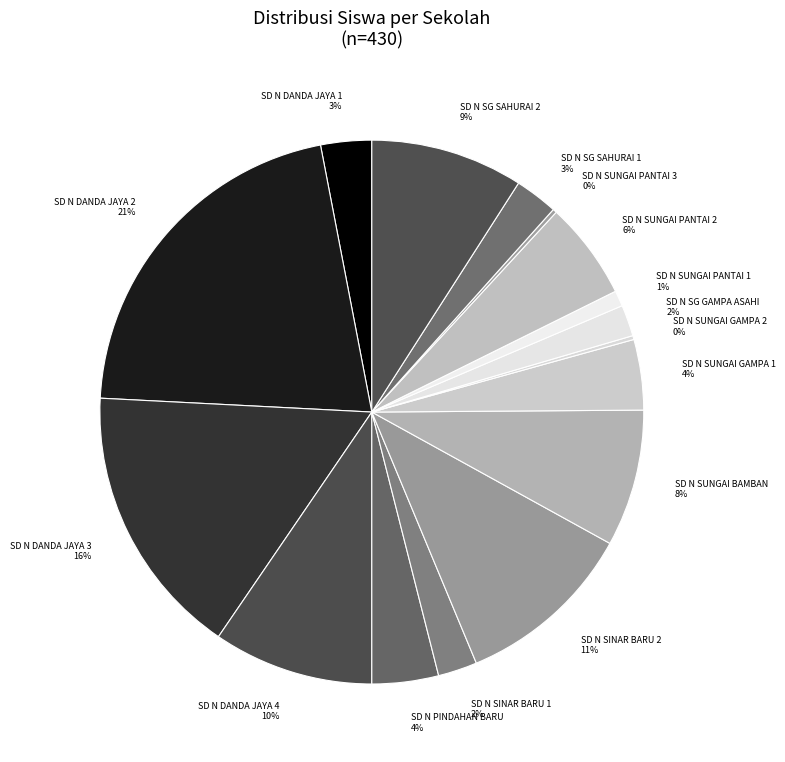

What is the largest slice in the pie chart?

SD N DANDA JAYA 2 21%